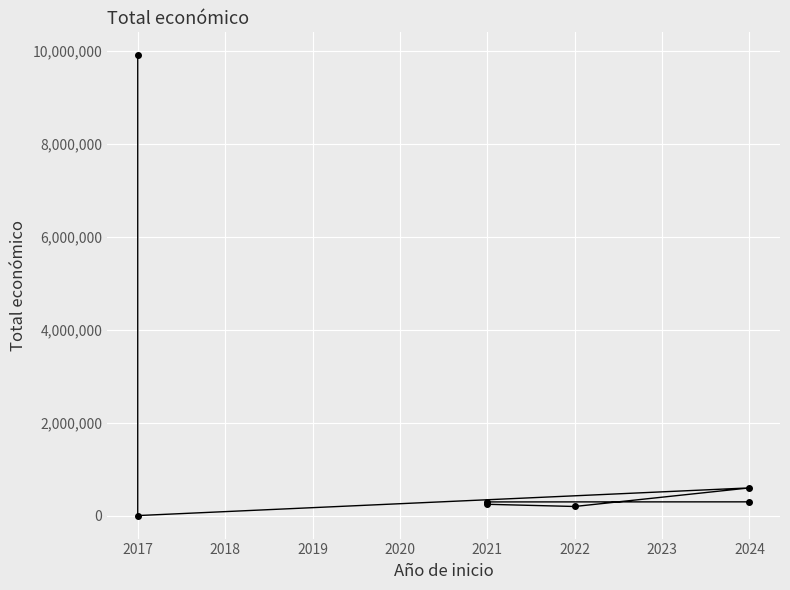

Is it true that the value at 2024 is 167299?

False